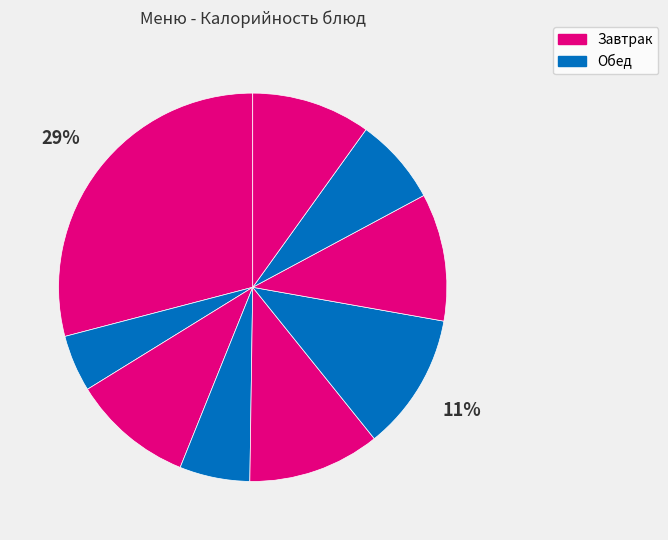

Which category has the biggest portion of the pie?

Каша пшенная молочная